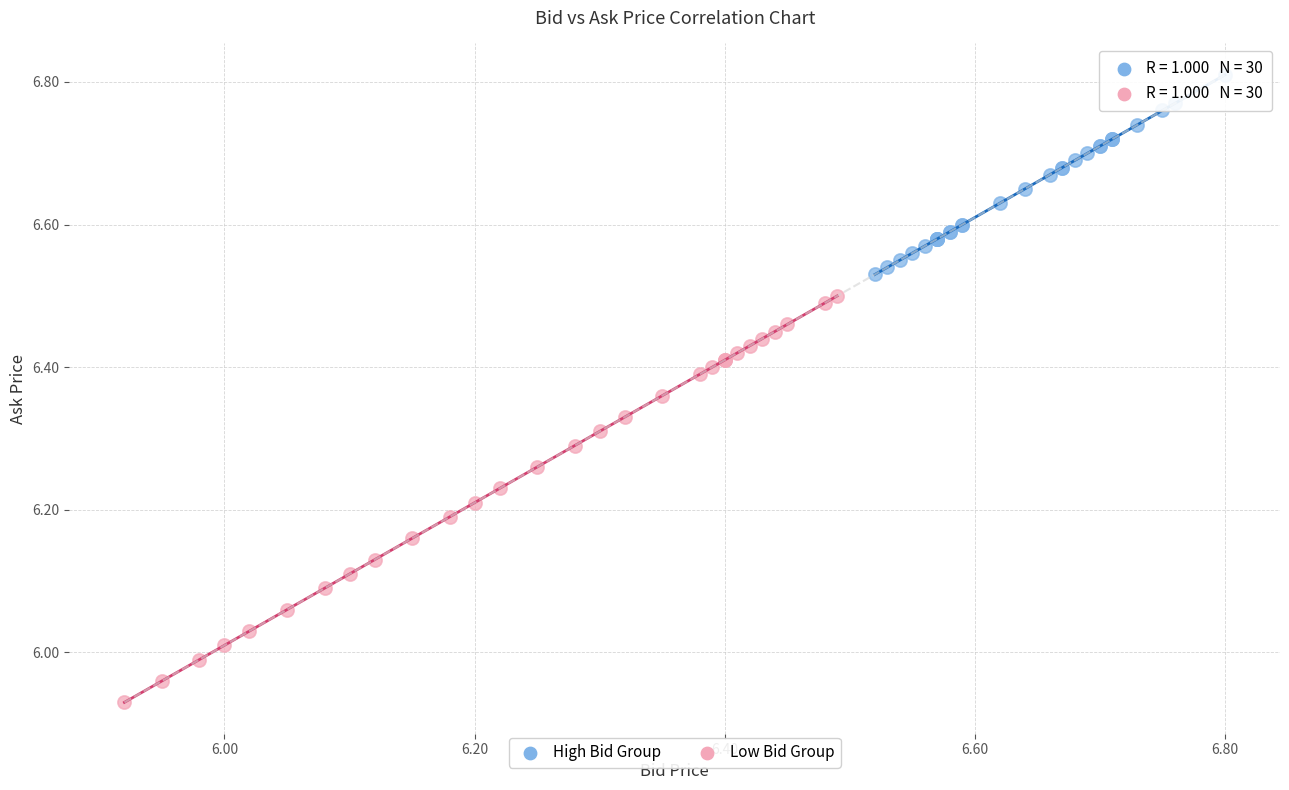

Which series has the largest Y range (max minus min)?

Low Bid Group